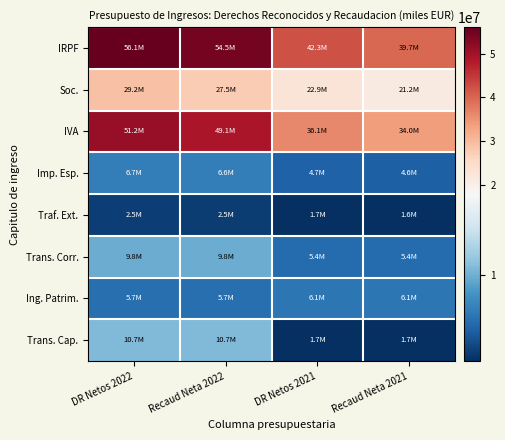

Reading right to left, list all the values displayed in this chart.

IRPF: Recaud Neta 2021=39730514	DR Netos 2021=42334301	Recaud Neta 2022=54470144	DR Netos 2022=56054480
Soc.: Recaud Neta 2021=21232690	DR Netos 2021=22938309	Recaud Neta 2022=27505894	DR Netos 2022=29153514
IVA: Recaud Neta 2021=33972736	DR Netos 2021=36139141	Recaud Neta 2022=49086149	DR Netos 2022=51184268
Imp. Esp.: Recaud Neta 2021=4575487	DR Netos 2021=4698635	Recaud Neta 2022=6640945	DR Netos 2022=6651314
Traf. Ext.: Recaud Neta 2021=1620736	DR Netos 2021=1651153	Recaud Neta 2022=2497208	DR Netos 2022=2514217
Trans. Corr.: Recaud Neta 2021=5414774	DR Netos 2021=5414898	Recaud Neta 2022=9816169	DR Netos 2022=9842853
Ing. Patrim.: Recaud Neta 2021=6088587	DR Netos 2021=6122024	Recaud Neta 2022=5667833	DR Netos 2022=5689664
Trans. Cap.: Recaud Neta 2021=1674366	DR Netos 2021=1674366	Recaud Neta 2022=10743026	DR Netos 2022=10743026